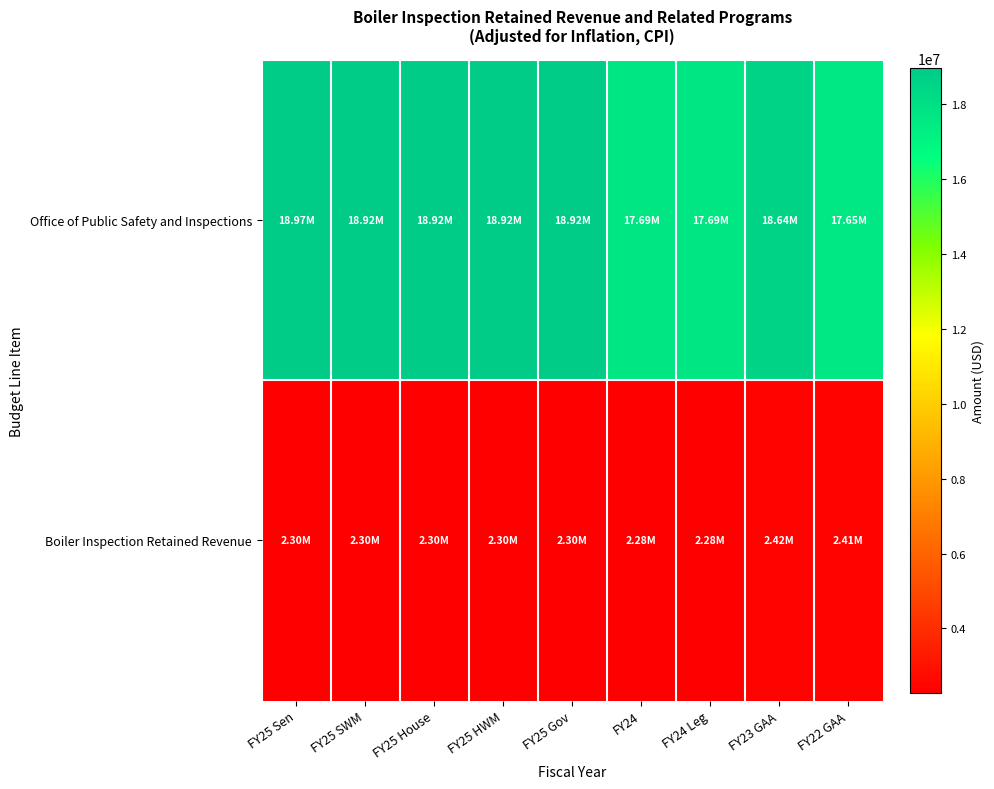

What is the smallest value displayed?

2279756